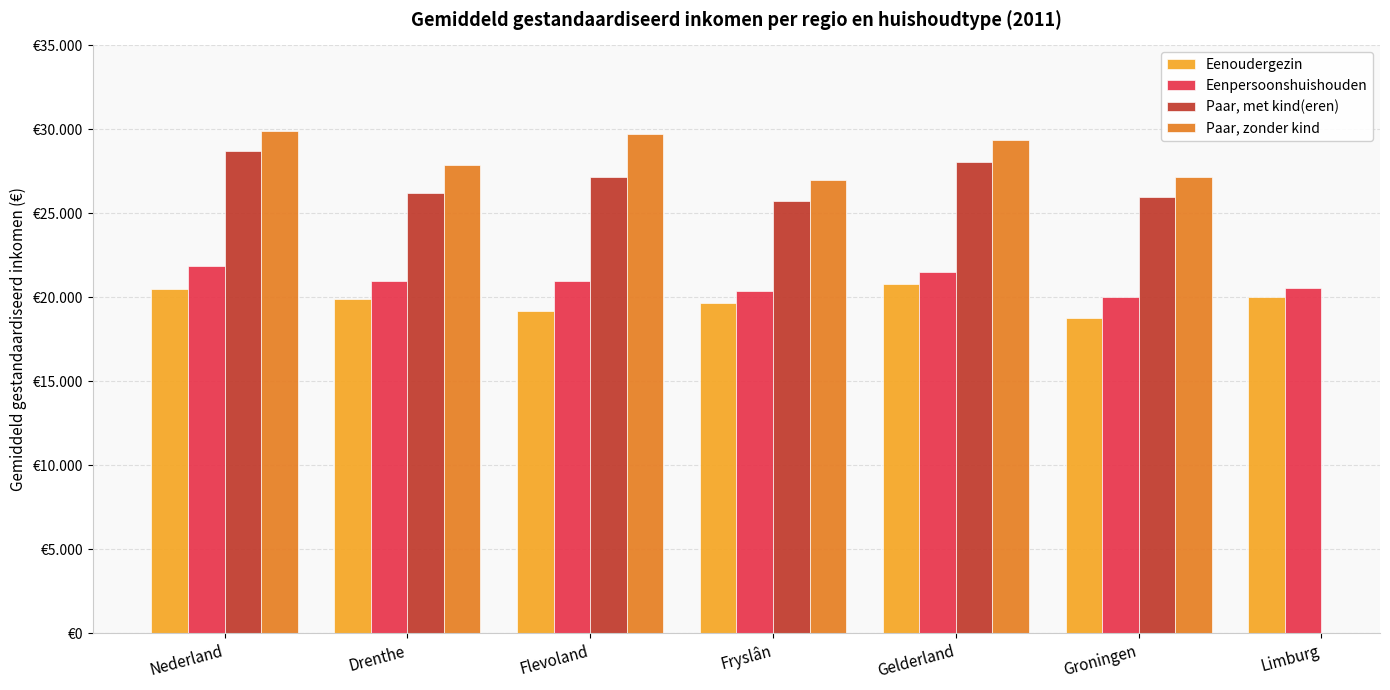

What is the difference between the Paar, zonder kind values at Drenthe and Groningen?

729.0